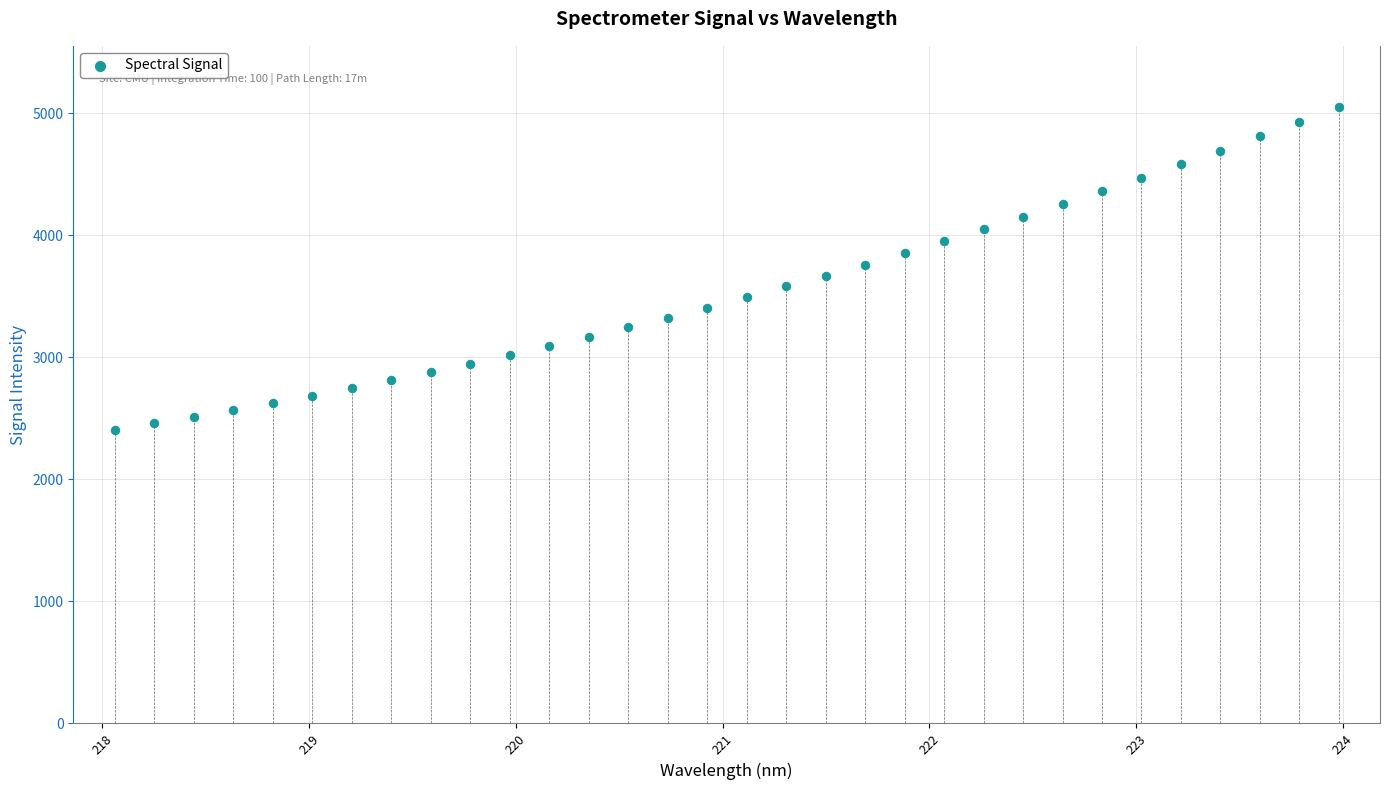

What is the range of X values (max minus min)?

5.9